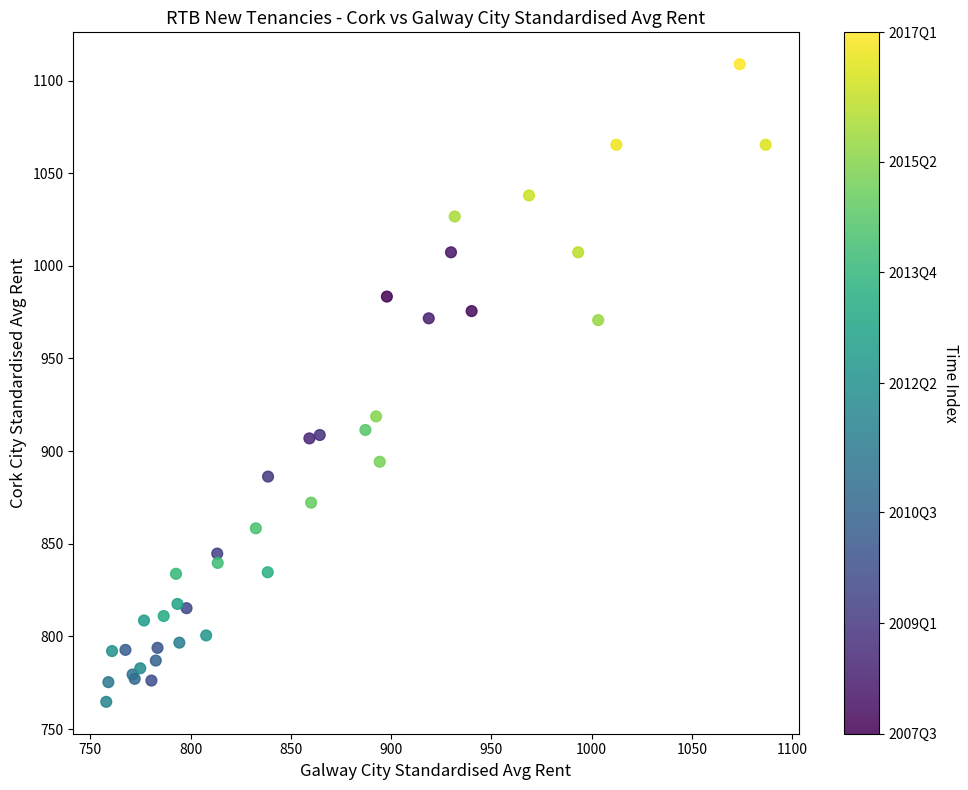

What Y value in the scatter plot is closest to 936?

918.8